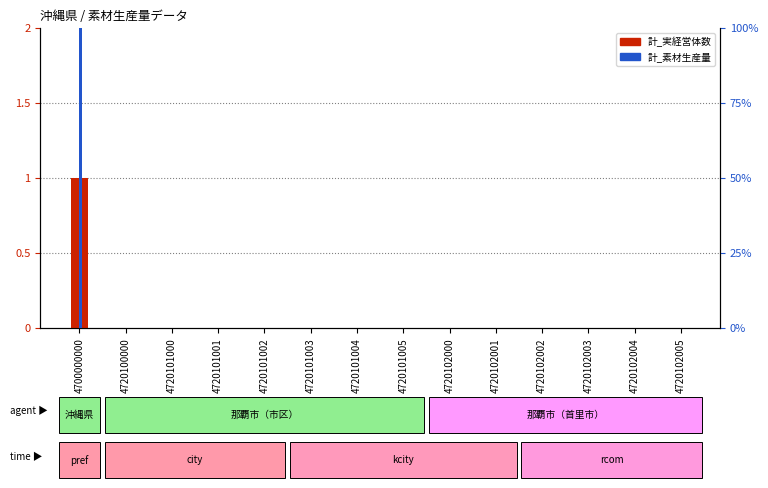

How many groups of bars are there?

14